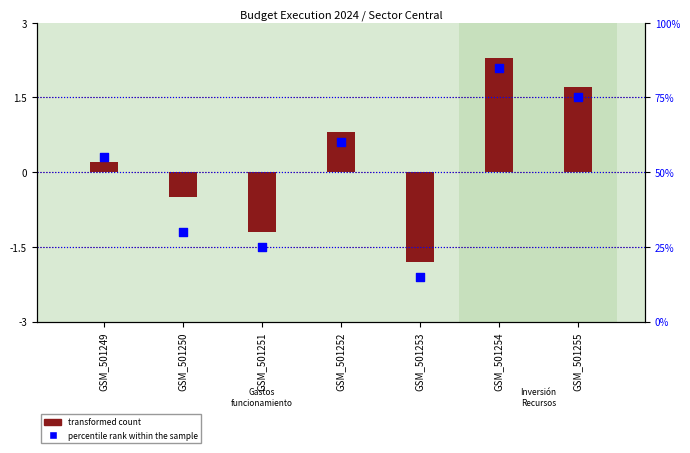

At which category is the sum across all series the highest?

GSM_501254